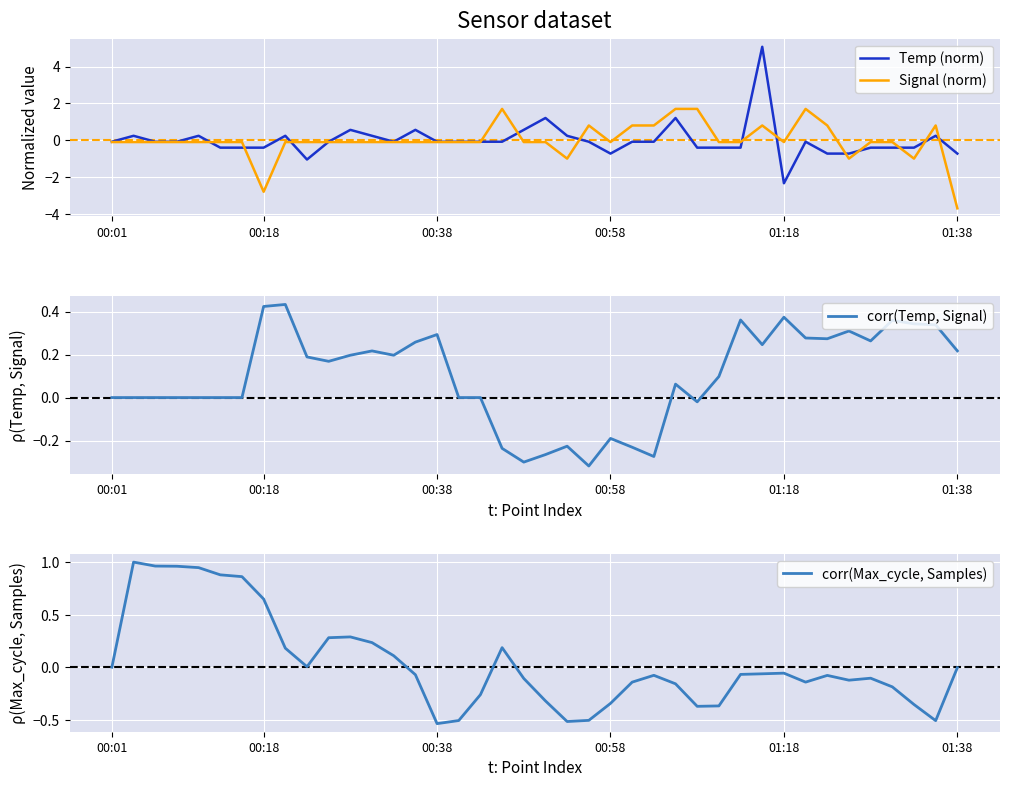

Is this an area chart (filled region under the line)?

No